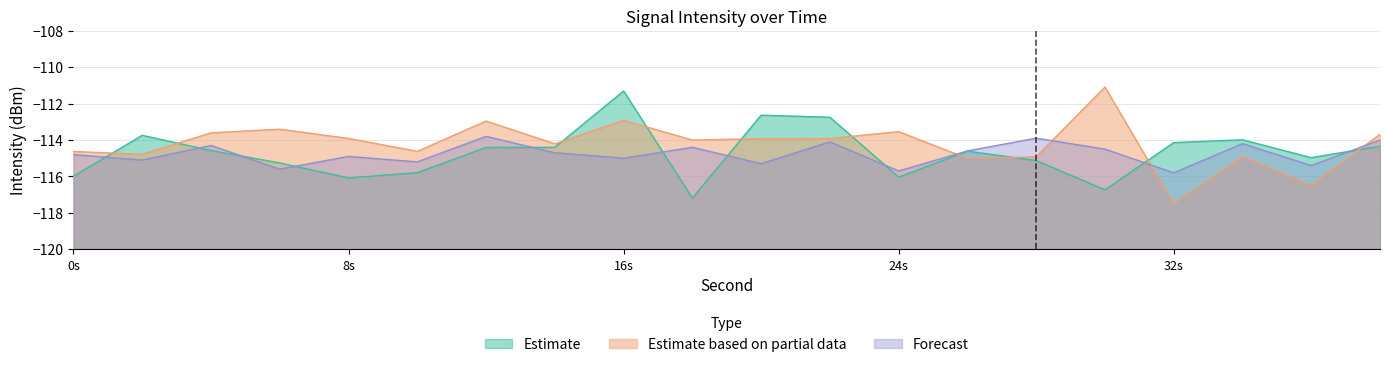

Does the chart have visible grid lines?

Yes